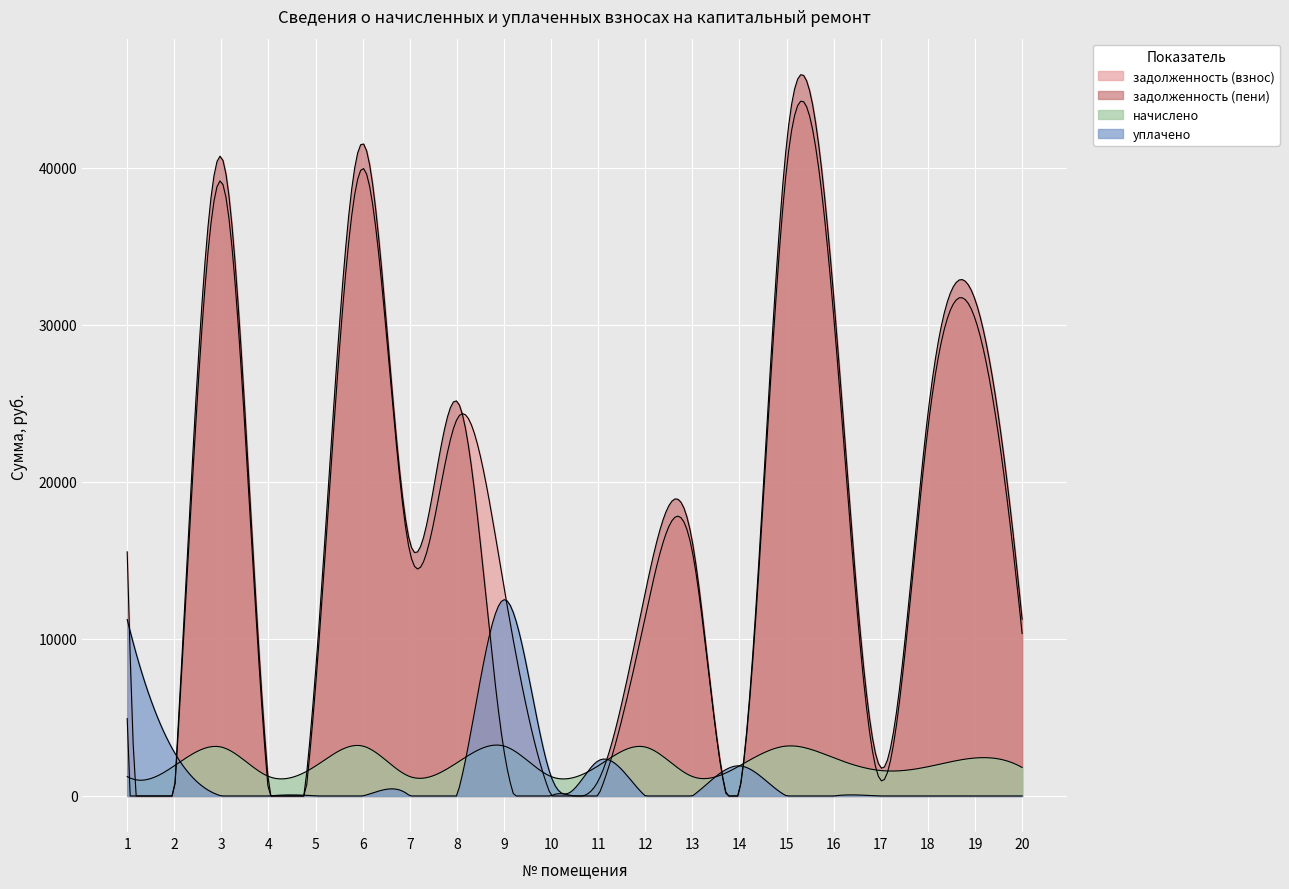

True or false: задолженность (пени) and начислено intersect in this chart.

True